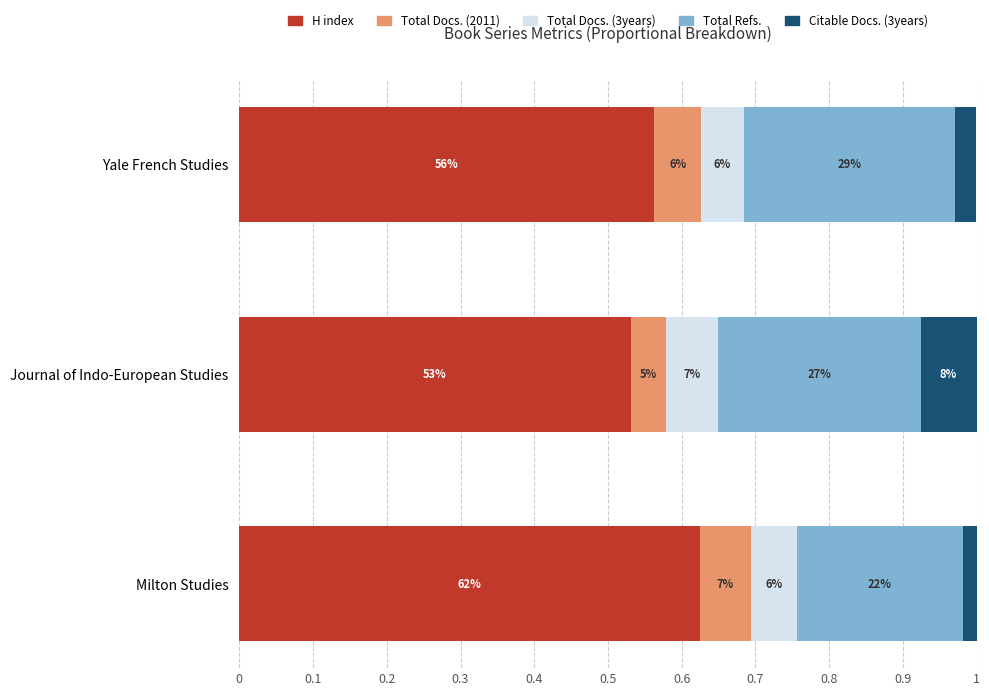

What are all the series names shown in the legend?

H index, Total Docs. (2011), Total Docs. (3years), Total Refs., Citable Docs. (3years)